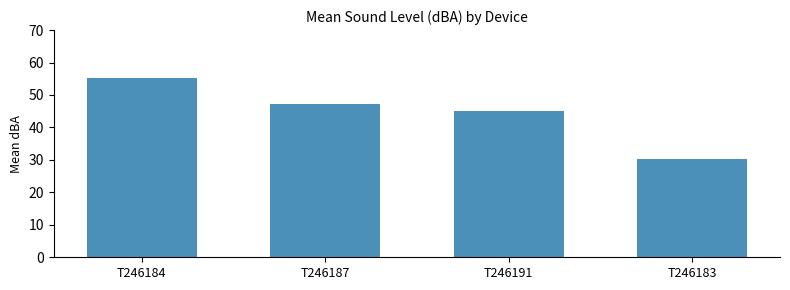

What is the average value?

44.4